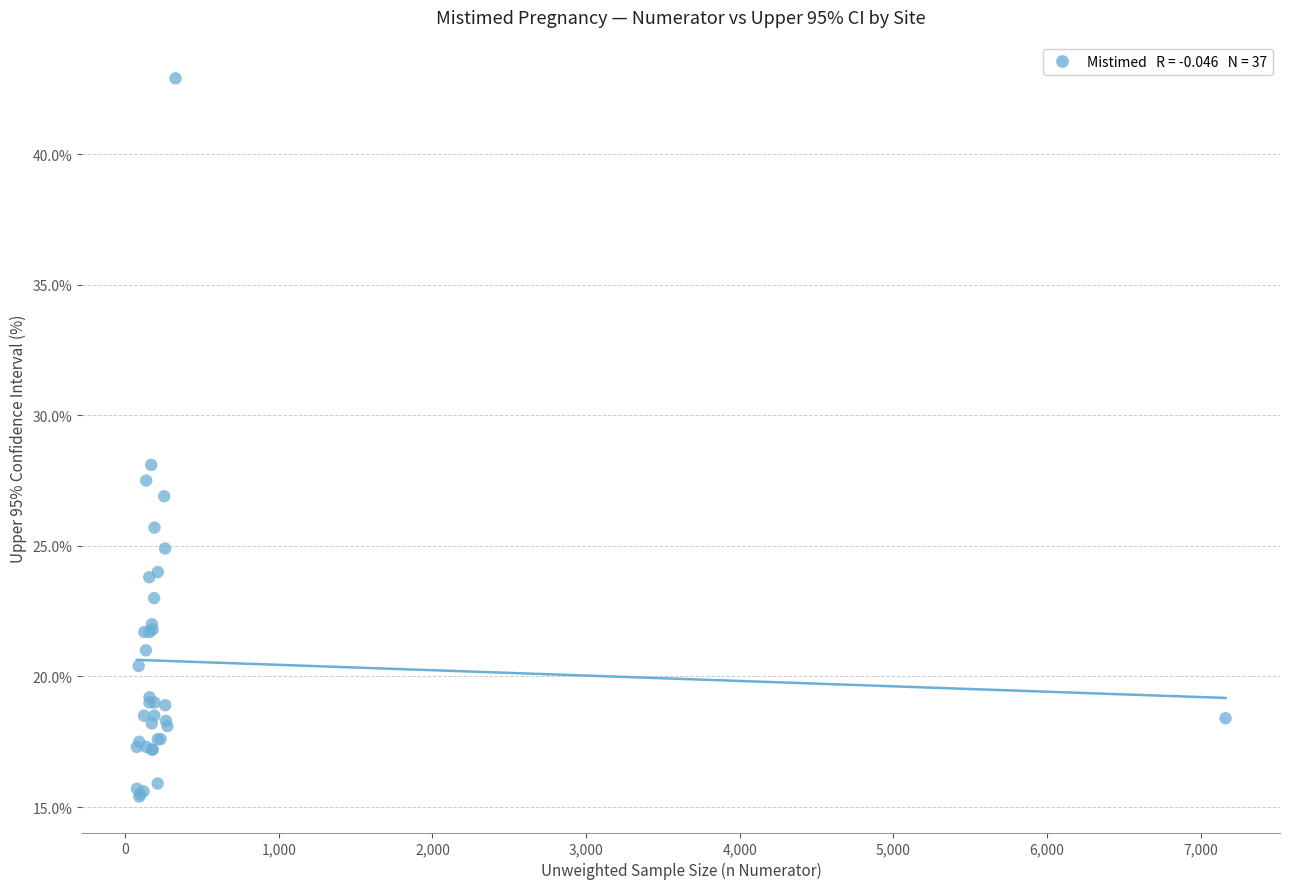

What Y value in the scatter plot is closest to 29?

28.1